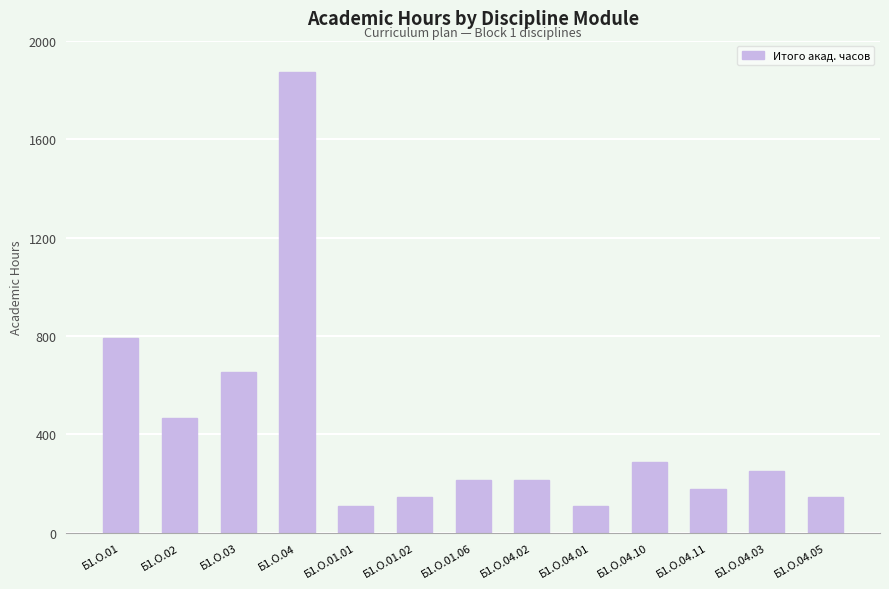

The chart shows a value of 426 at Б1.О.04.10. True or false?

False